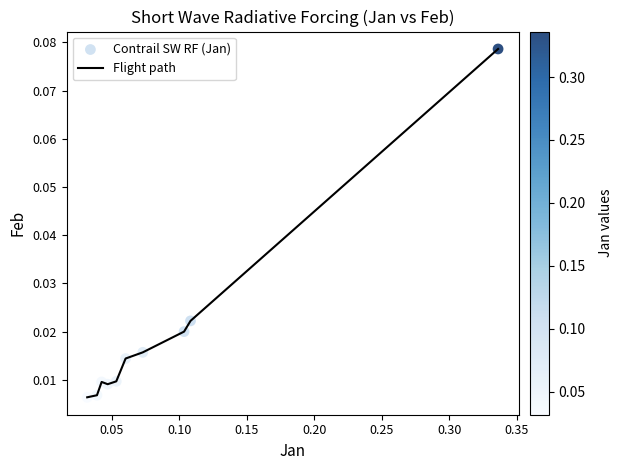

How many lines are shown in the chart?

1